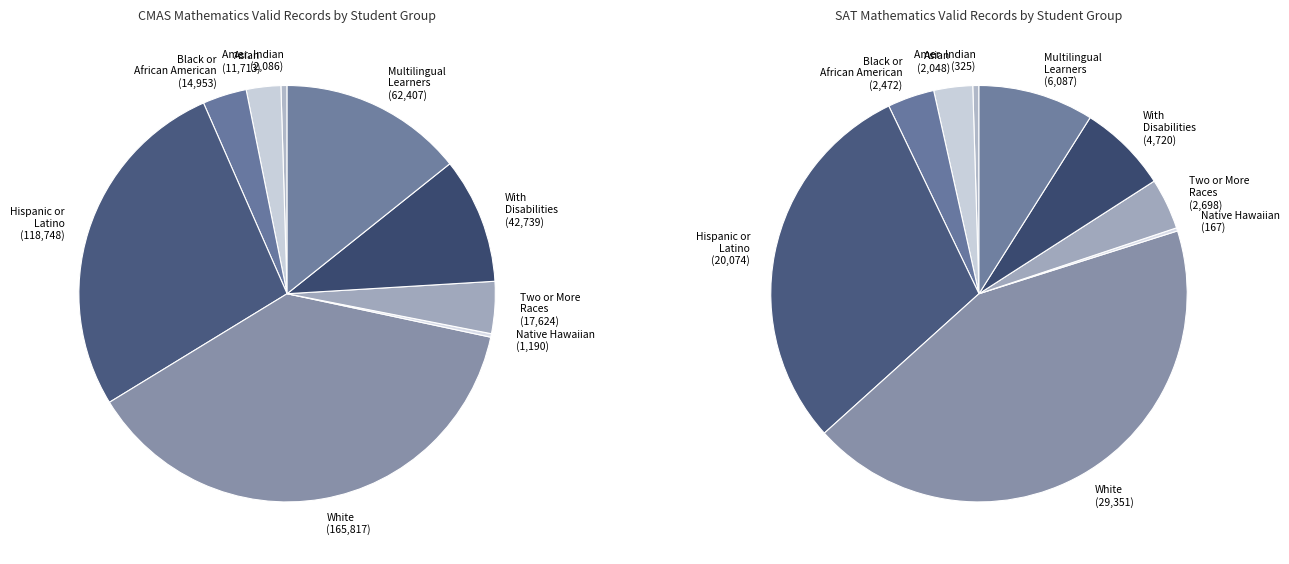

What is the smallest slice in the pie chart?

Native Hawaiian or Other Pacific Islander